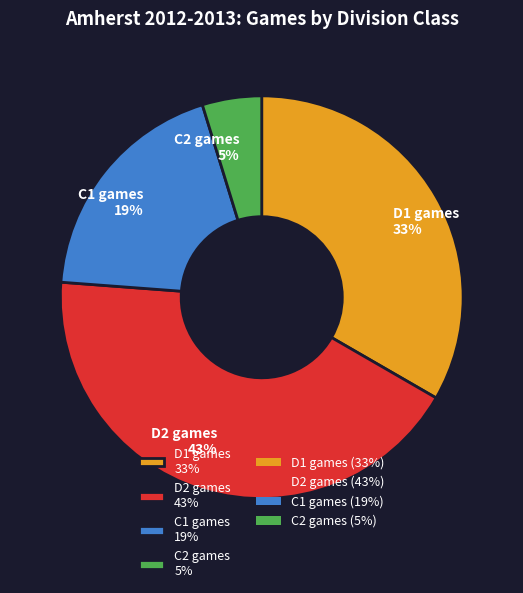

Combined, do C2 games 5% and D1 games 33% account for over 50%?

No